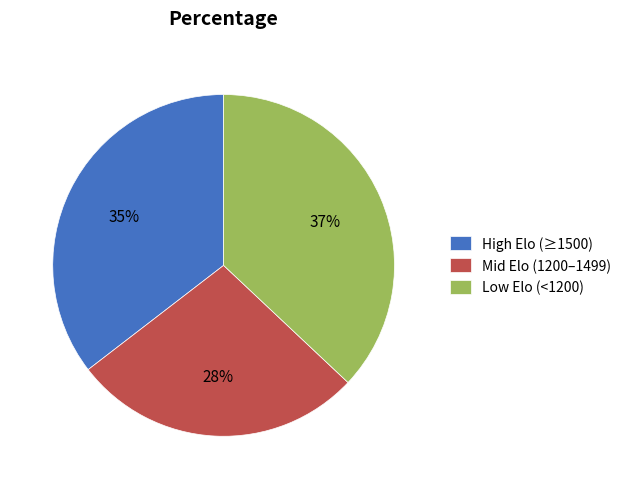

Is the sum of Mid Elo (1200–1499) and High Elo (≥1500) greater than half?

Yes